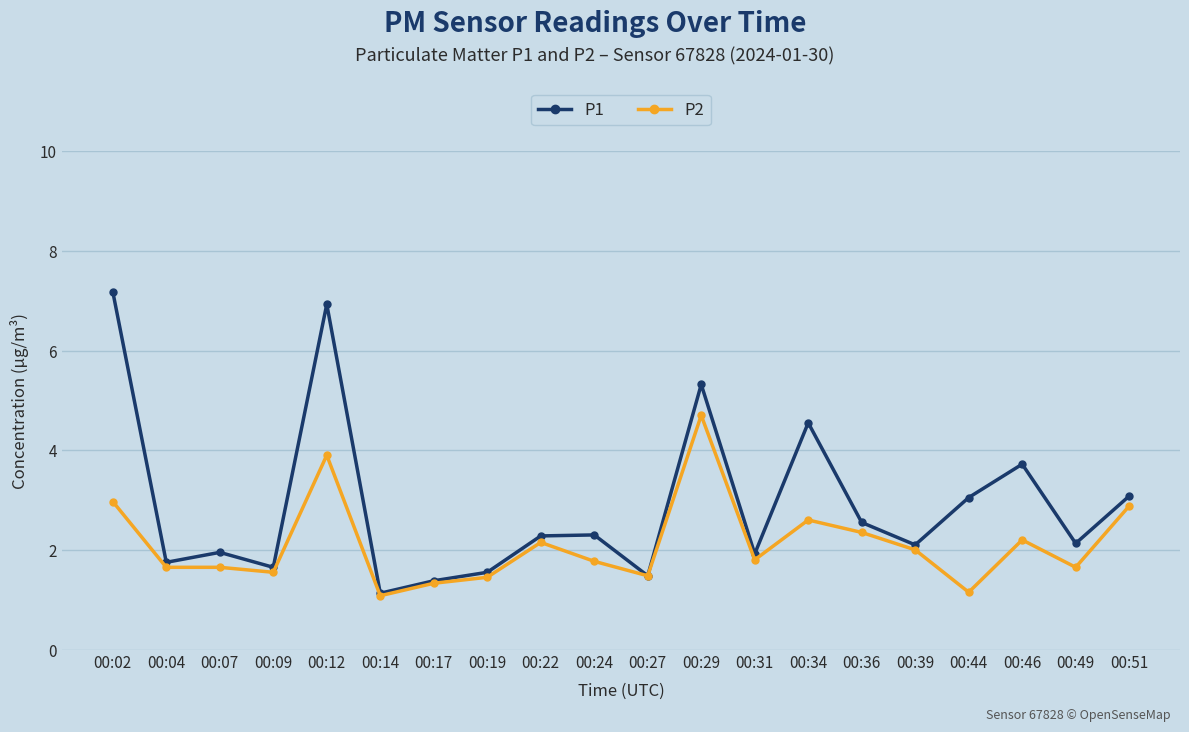

In P1, how many points are higher than both neighbors (excluding endpoints)?

6